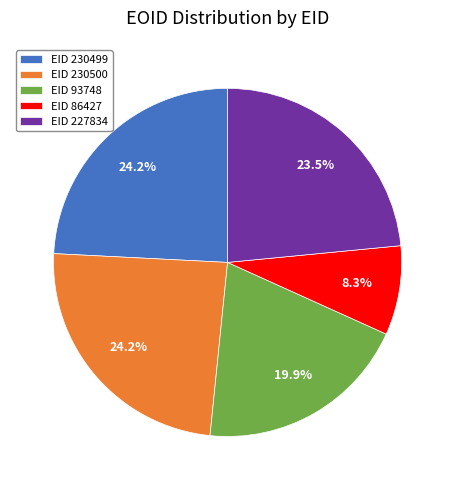

Which has a higher value, EID 230500 or EID 86427?

EID 230500